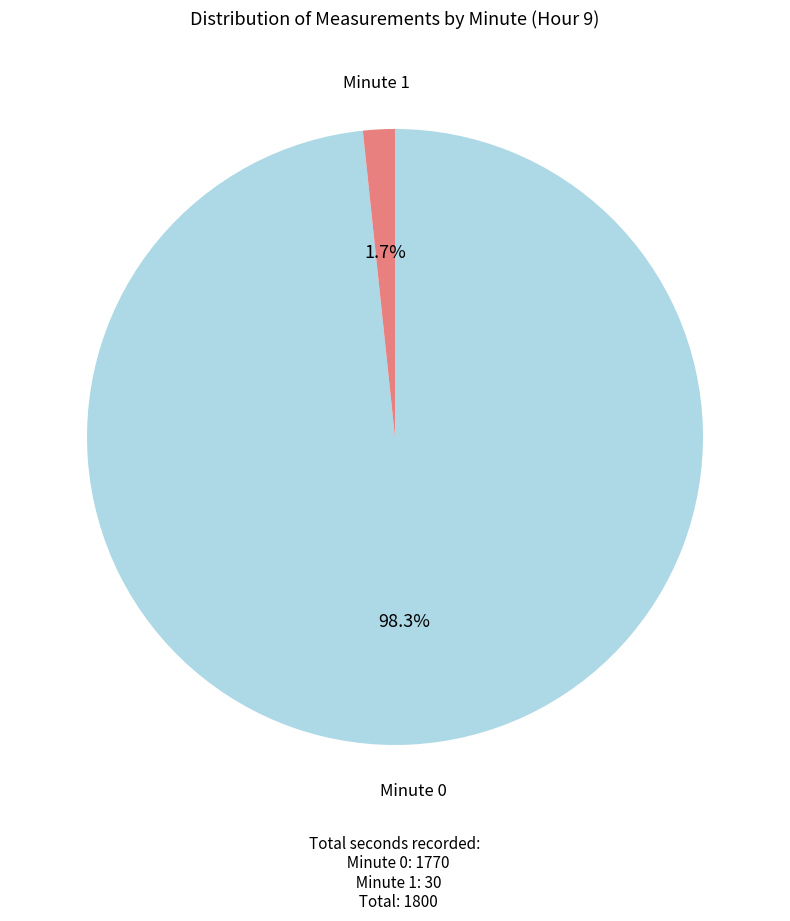

Is there a majority slice in this chart?

Yes